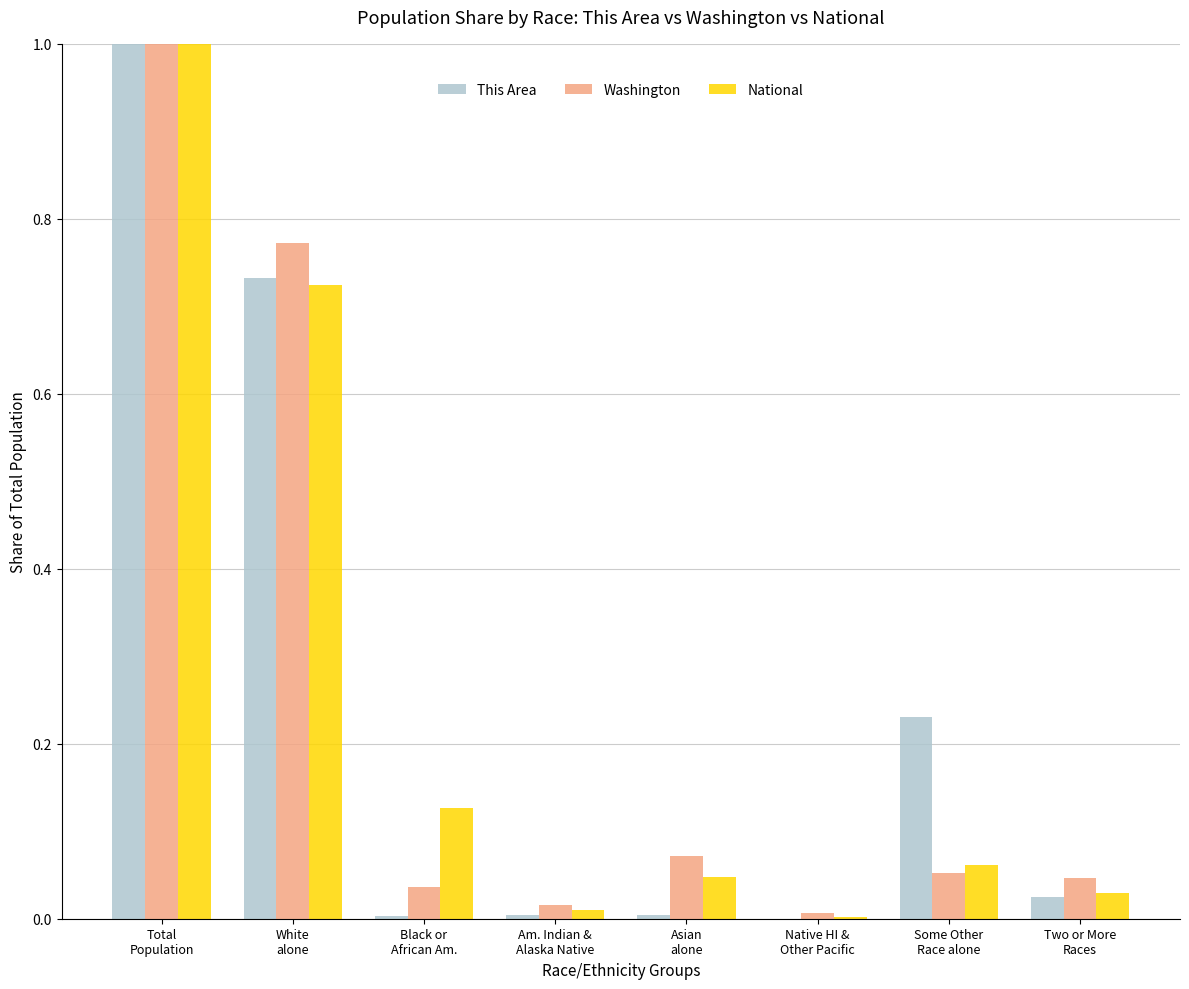

What is the sum of all This Area values?

2.0